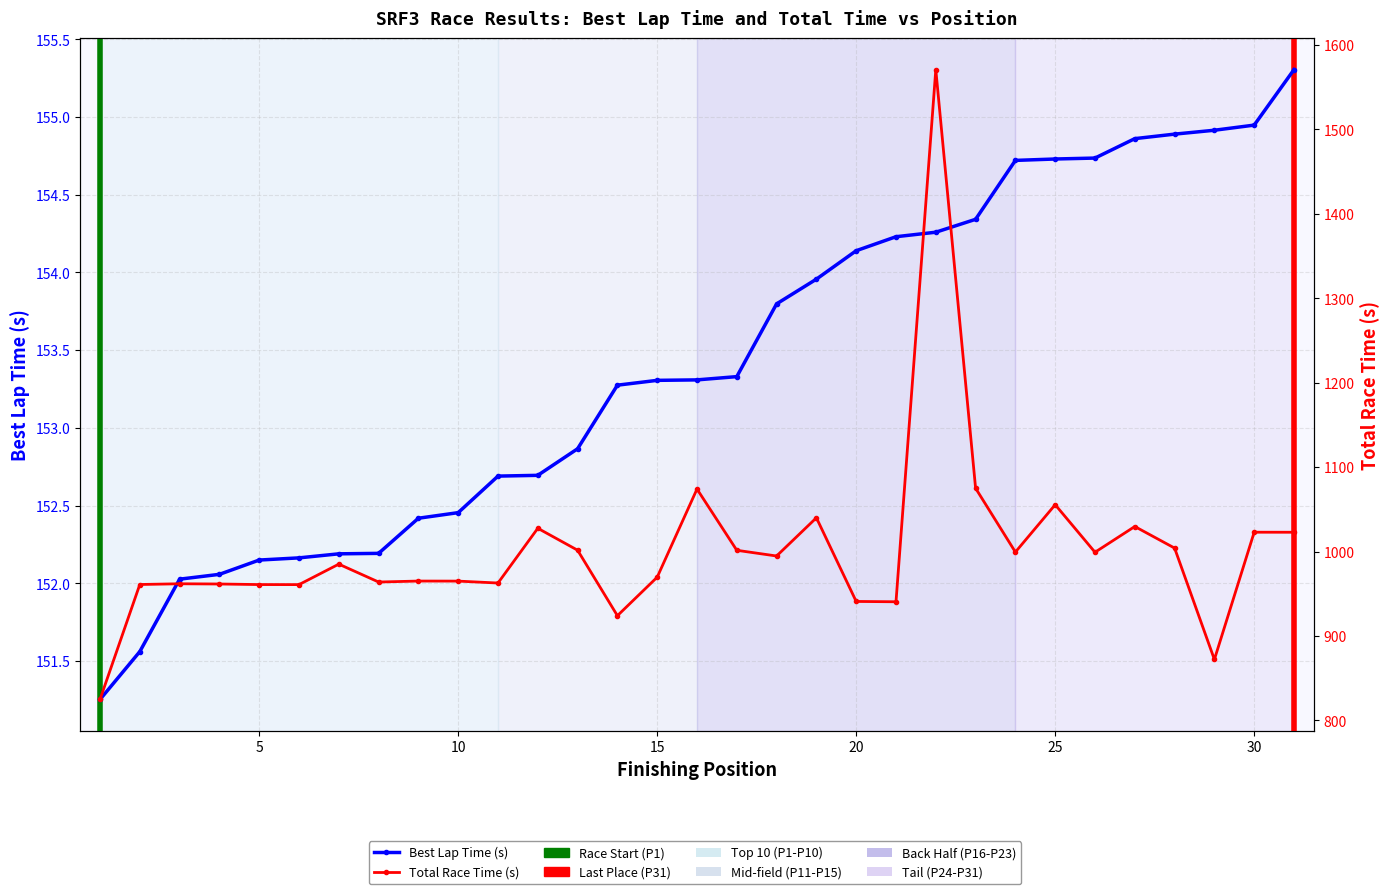

What is the average value?

153.4